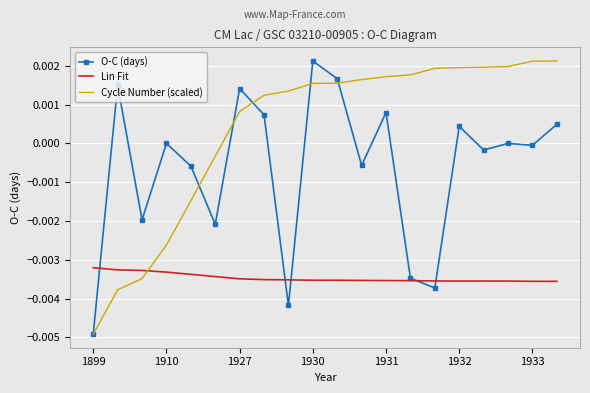

List the series in order of their overall mean, highest first.

Cycle Number (scaled), O-C (days), Lin Fit